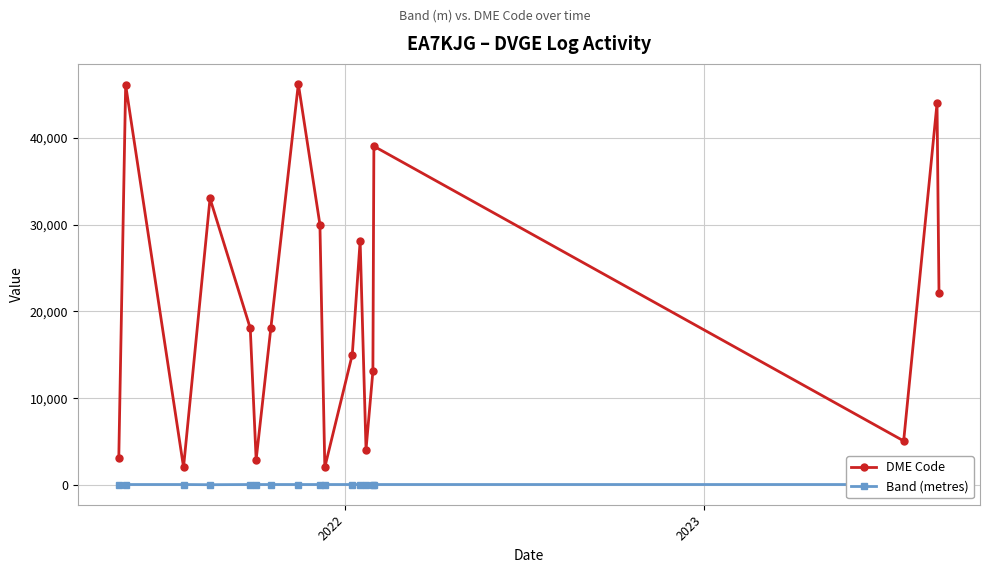

Reading left to right, extract all data points from this chart.

DME Code: 3120	46129	2035	33031	18069	2901	18099	46246	30028	2035	15034	28135	4079	13097	39060	5069	44009	22077
Band (metres): 40	40	40	20	40	40	40	40	40	40	40	40	40	40	40	40	40	40